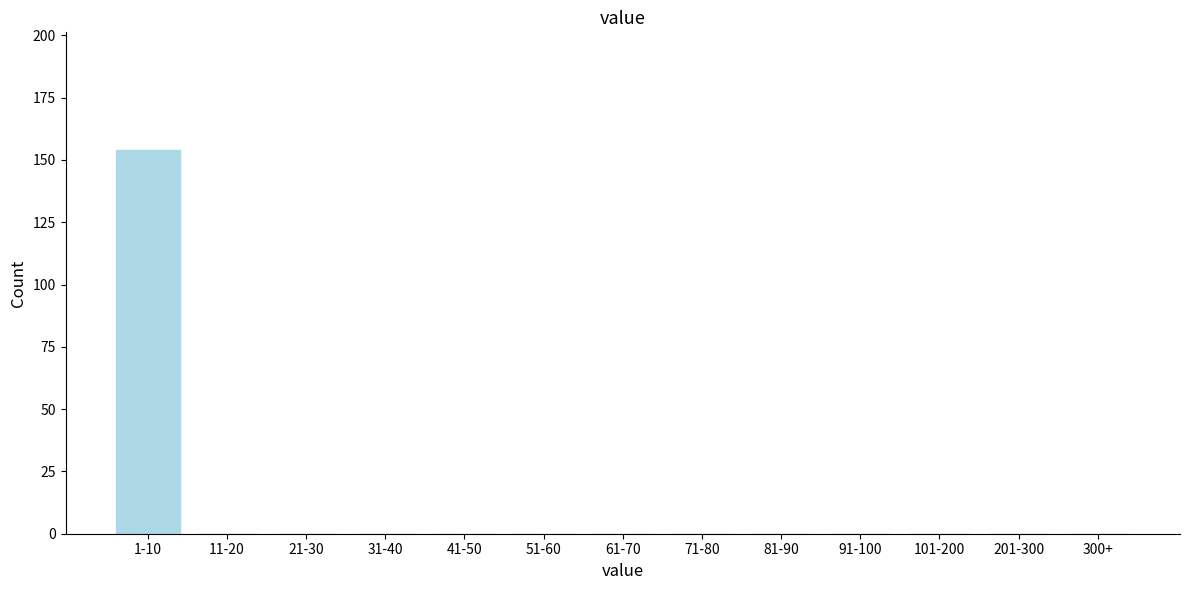

Reading right to left, what are all the values shown in this chart?

300+=0	201-300=0	101-200=0	91-100=0	81-90=0	71-80=0	61-70=0	51-60=0	41-50=0	31-40=0	21-30=0	11-20=0	1-10=154